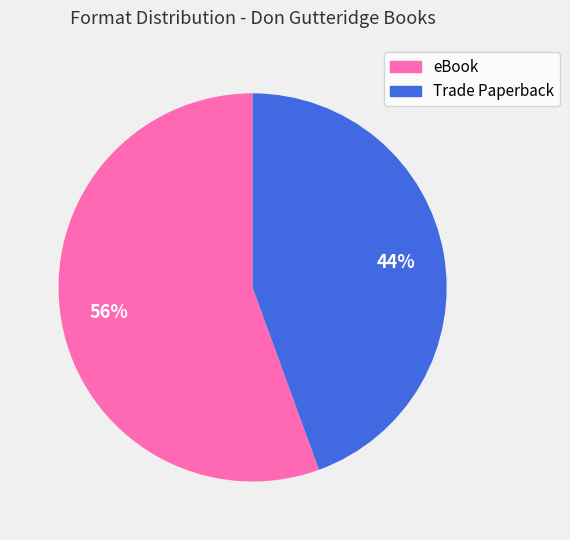

Which has a higher value, Trade Paperback or eBook?

eBook